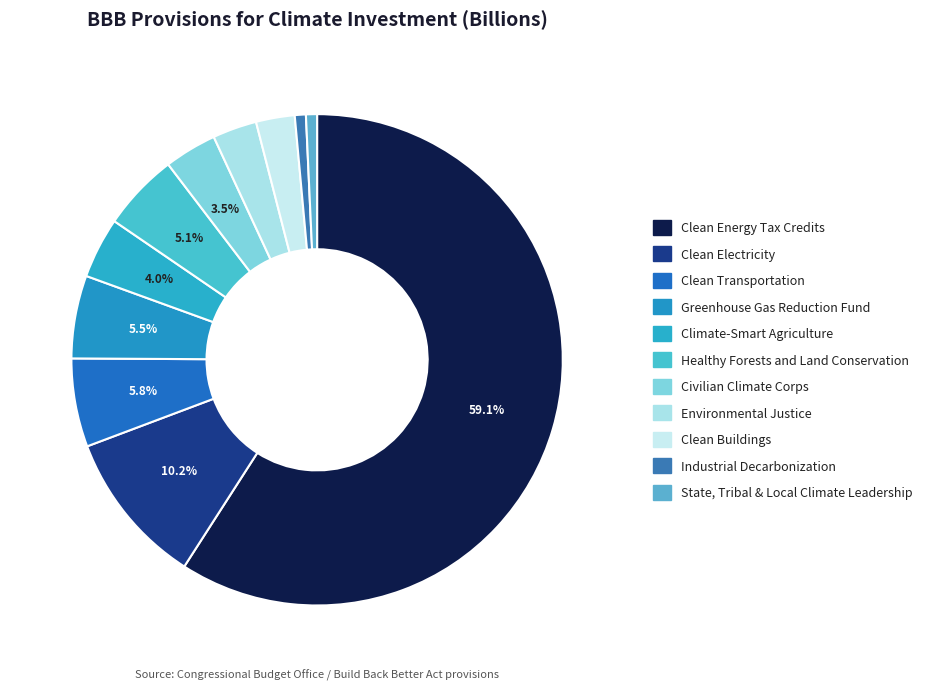

How much of the chart is everything except Industrial Decarbonization?

99.3%